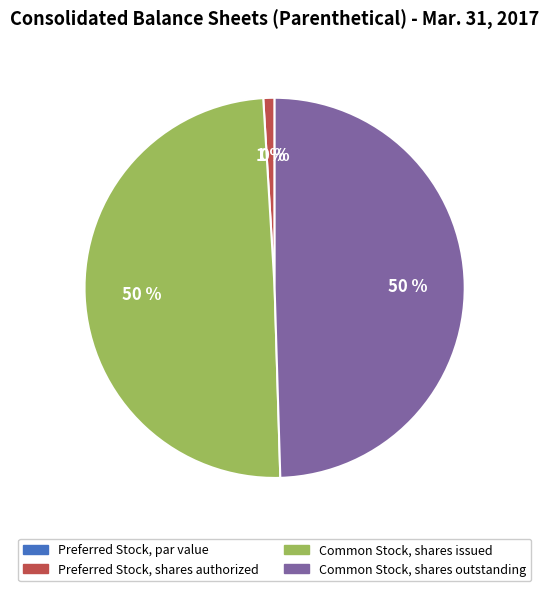

Does Preferred Stock, par value represent more than half of the total?

No